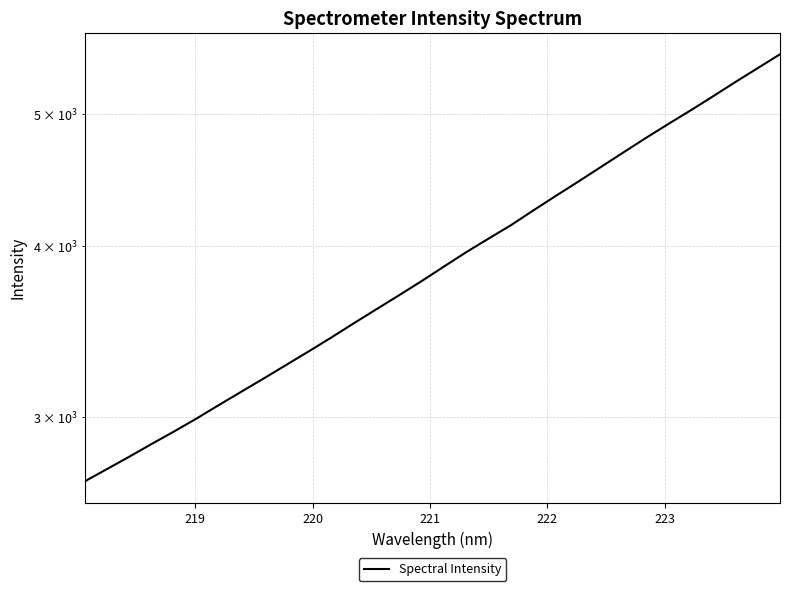

What is the average value?

3922.7